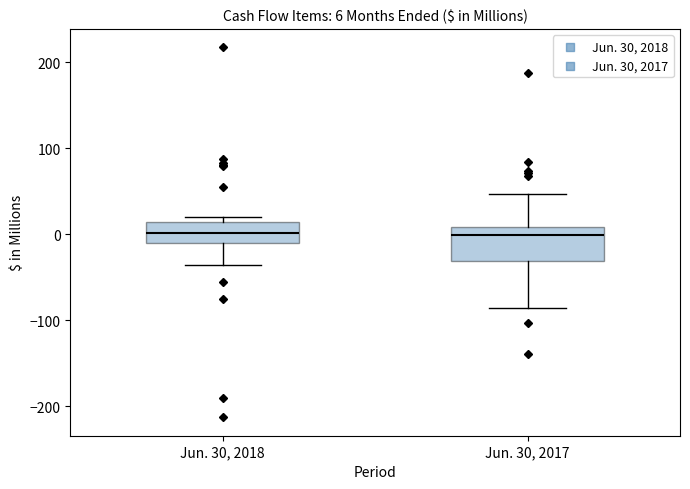

Which box is the tallest, from its lower edge to its upper edge?

Jun. 30, 2017